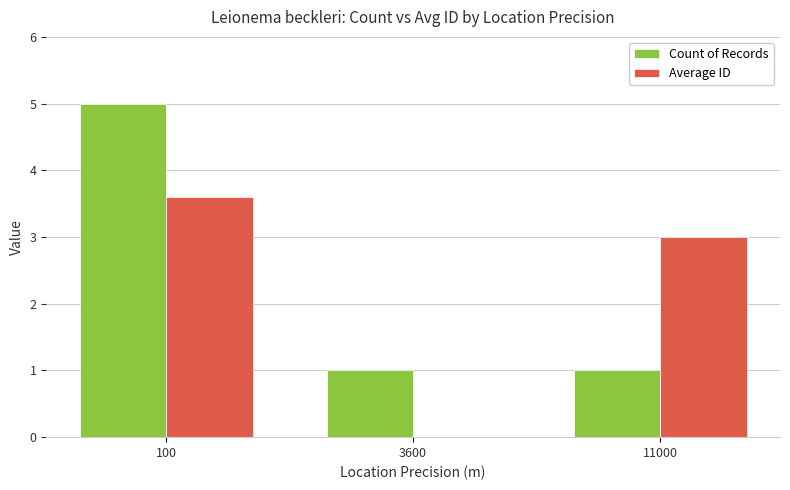

Reading left to right, what are all the values shown in this chart?

Count of Records: 5.0	1.0	1.0
Average ID: 3.6	0.0	3.0